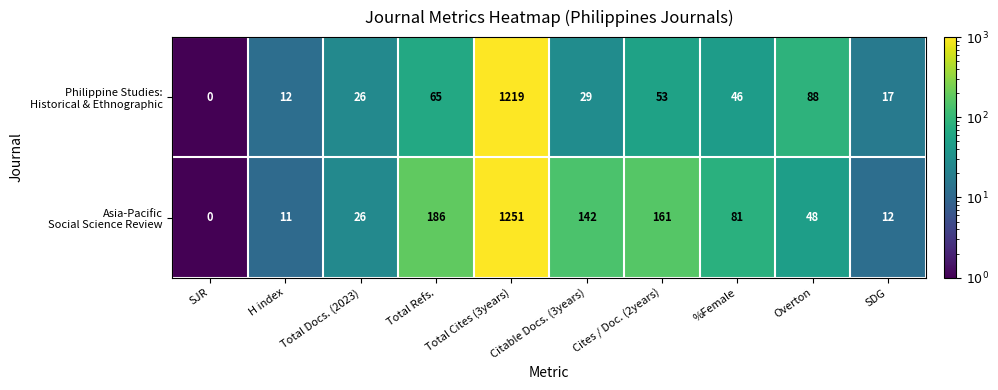

What is the difference between the highest and lowest values at %Female?

35